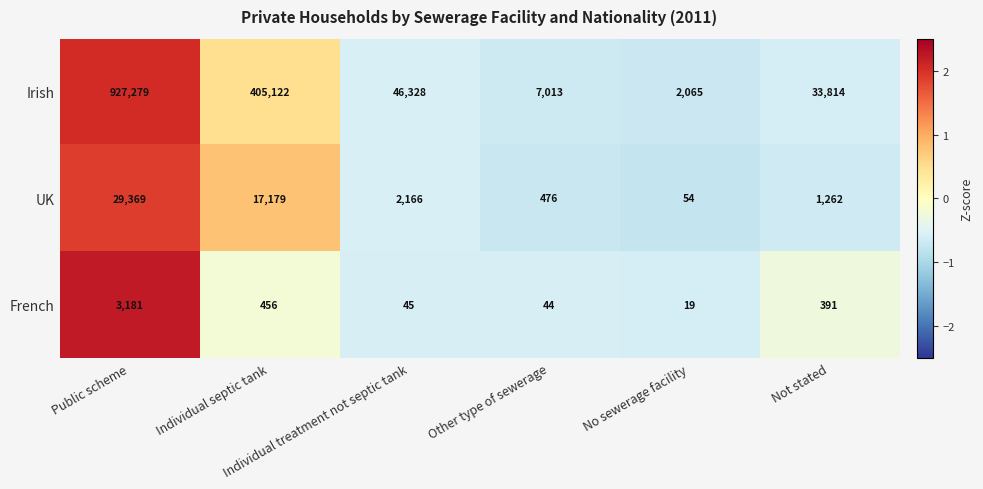

Which series has the largest total across all categories?

Irish